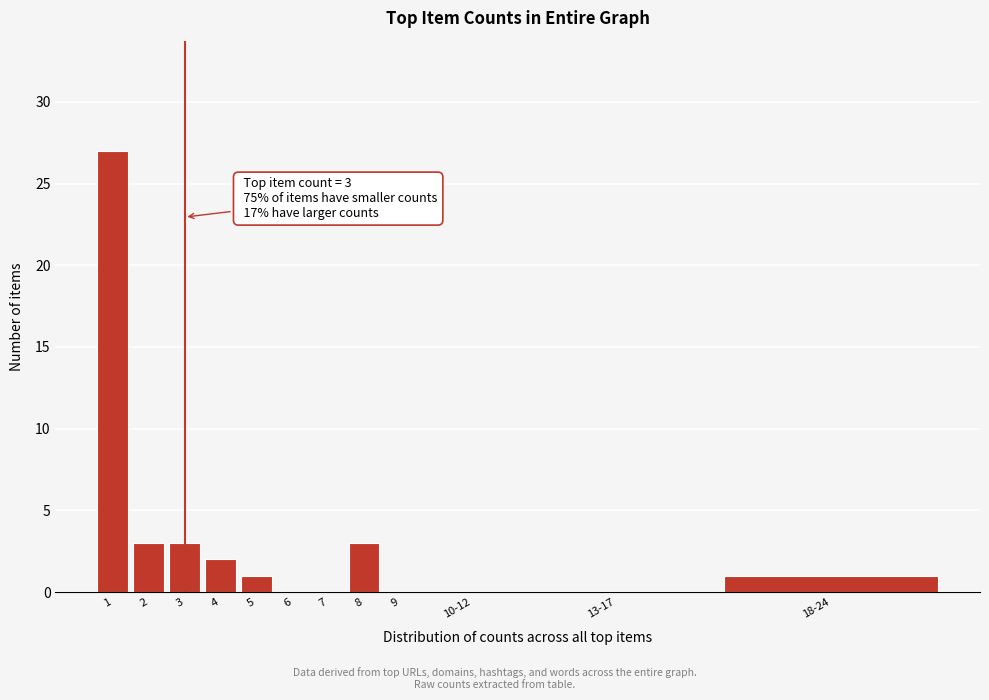

Reading left to right, extract all data points from this chart.

1=27	2=3	3=3	4=2	5=1	6=0	7=0	8=3	9=0	10-12=0	13-17=0	18-24=1